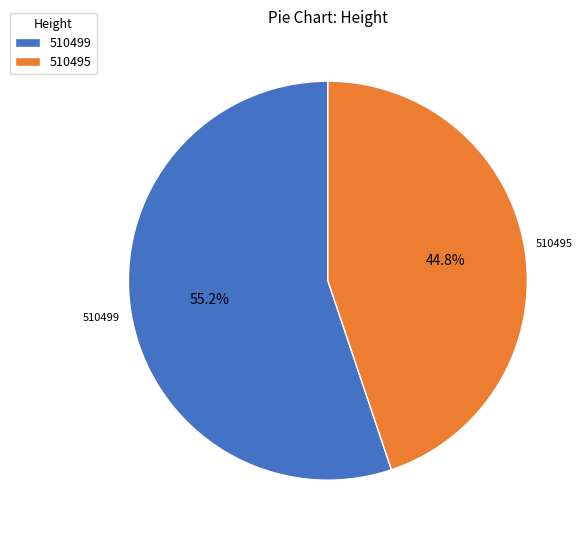

True or false: 510495 accounts for 45% of the total.

True